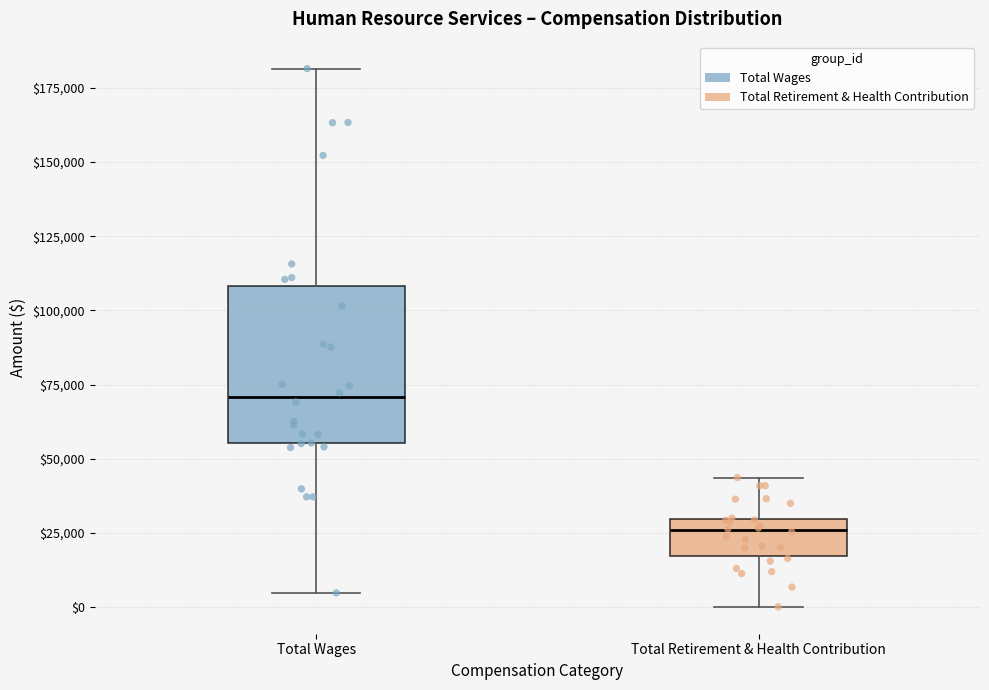

Reading left to right, read every box against the y-axis: the position of its median line, the range the box covers, and the ends of its whiskers. The values are not printed on the chart, so give them approximately, as read against the axis.

Total Wages: median 70000, box 55000 to 110000, whiskers 5000 to 180000
Total Retirement & Health Contribution: median 25000, box 15000 to 30000, whiskers 0 to 45000